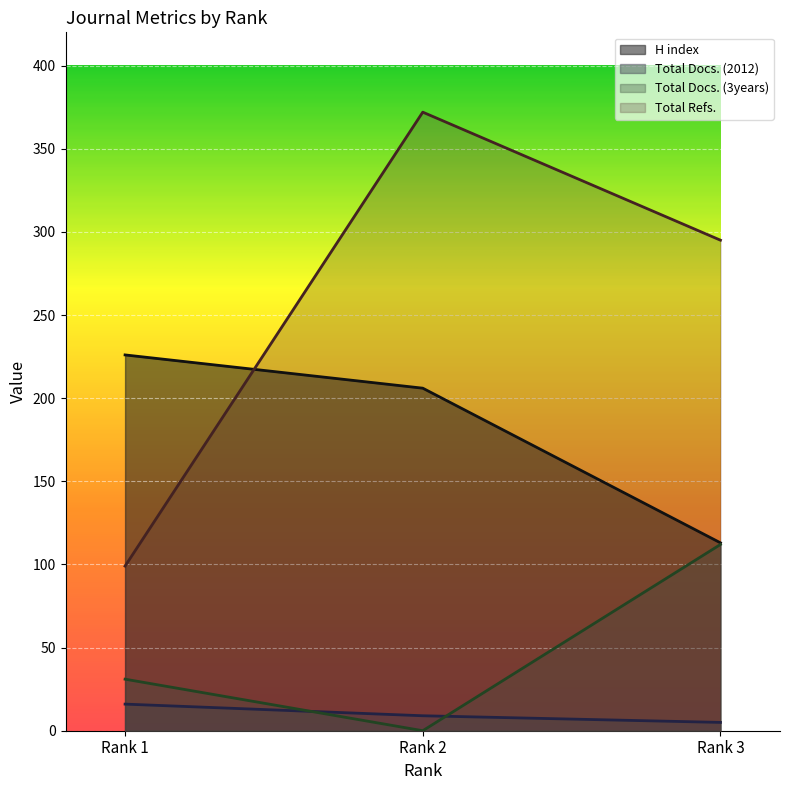

What is the maximum value for Total Refs.?

372